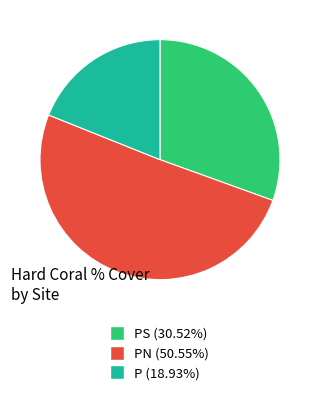

Does any single category account for the majority?

Yes